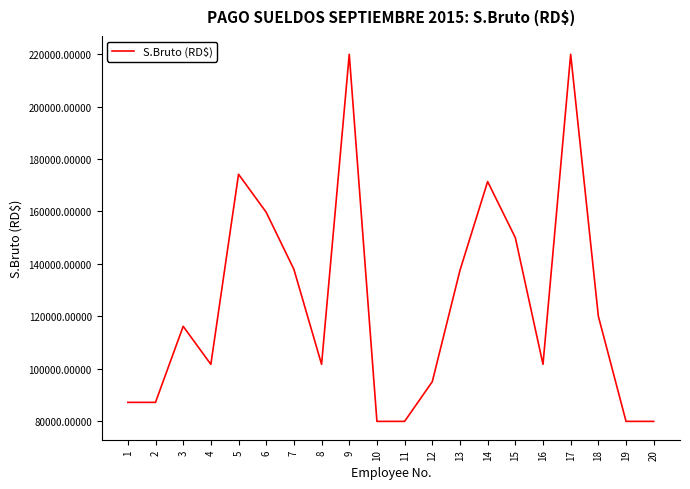

True or false: the data has more than 1 interior local peaks.

True